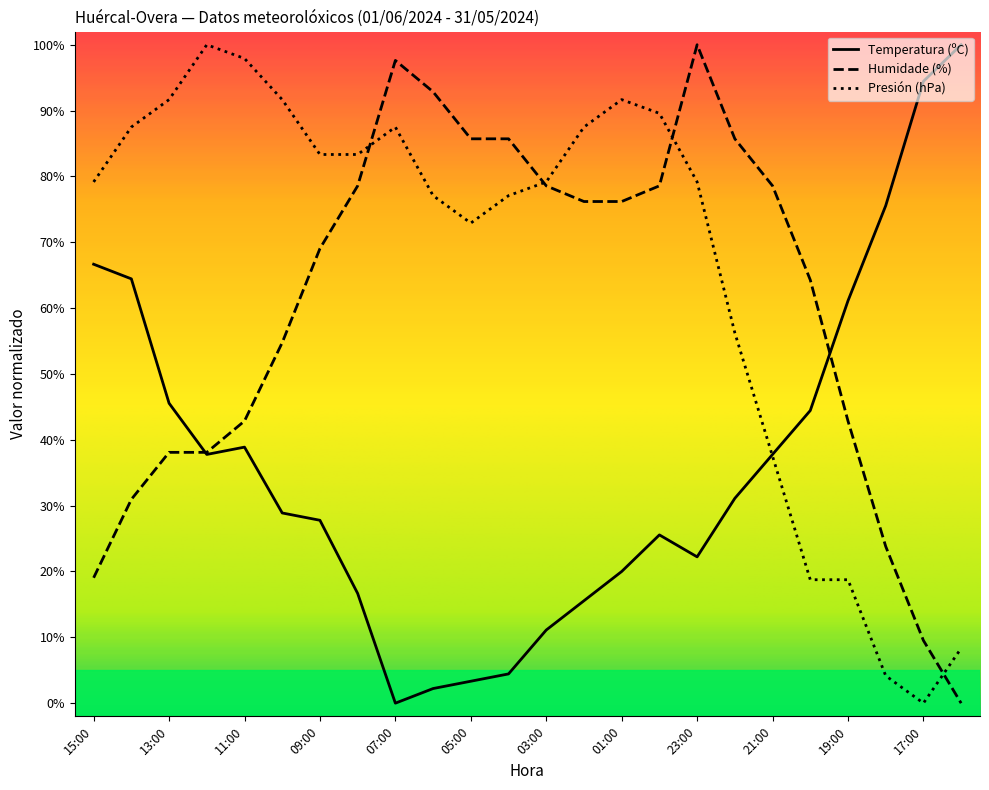

Does the chart have visible grid lines?

No